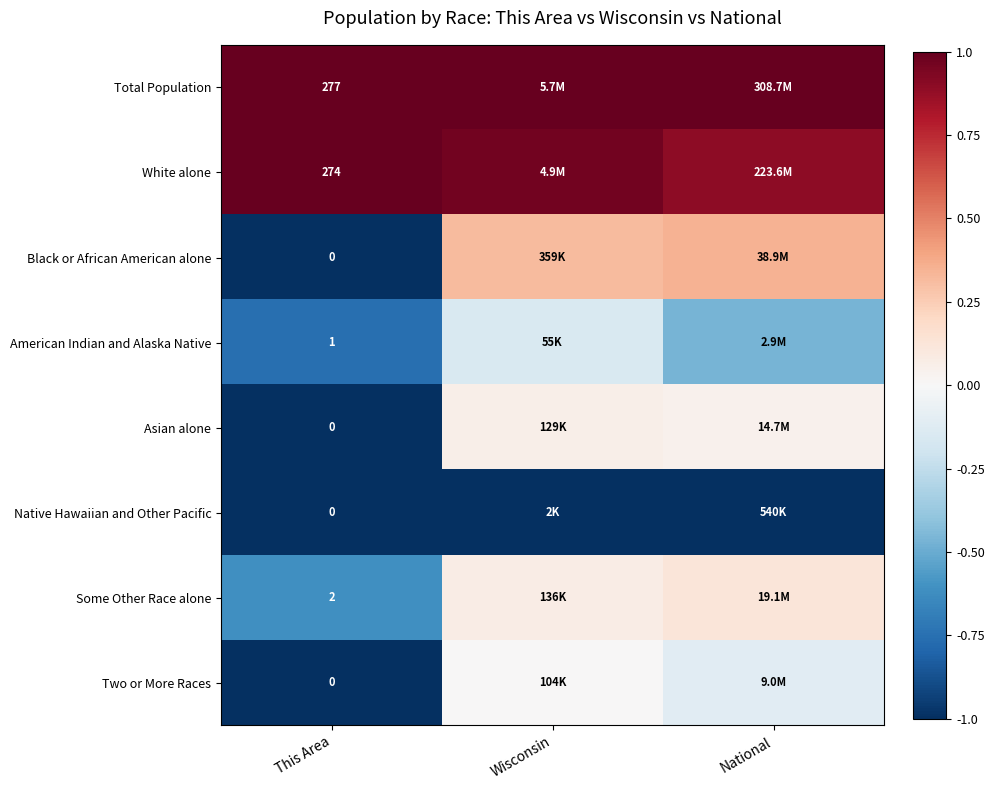

Between Wisconsin and This Area, which is larger?

Wisconsin